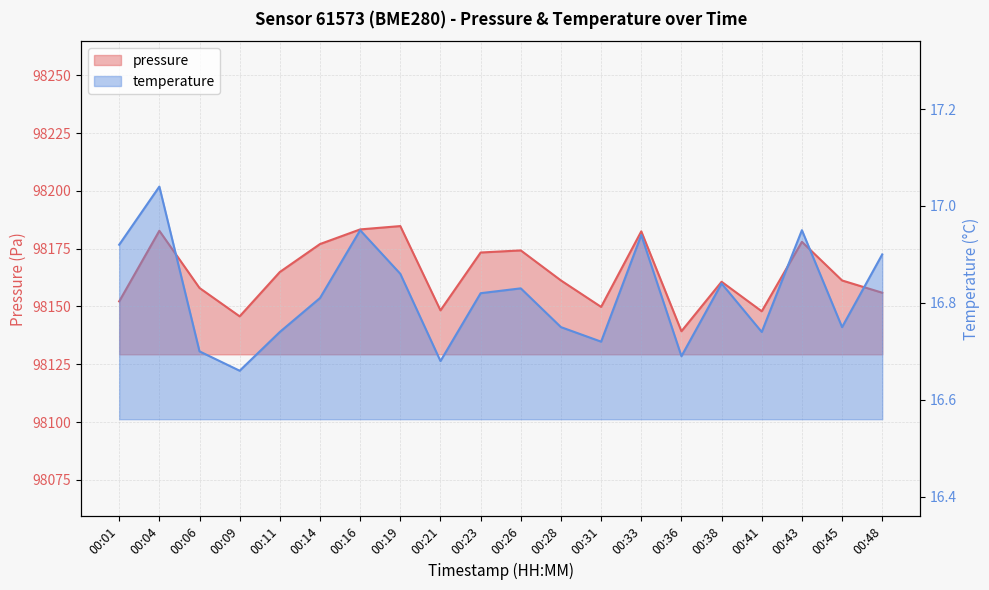

Reading left to right, list all the values displayed in this chart.

pressure: 98152.2	98182.8	98158.0	98145.7	98164.9	98177.0	98183.3	98184.8	98148.3	98173.3	98174.2	98161.2	98149.8	98182.5	98139.3	98160.7	98147.9	98178.0	98161.2	98155.9
temperature: 16.9	17.0	16.7	16.7	16.7	16.8	16.9	16.9	16.7	16.8	16.8	16.8	16.7	16.9	16.7	16.8	16.7	16.9	16.8	16.9